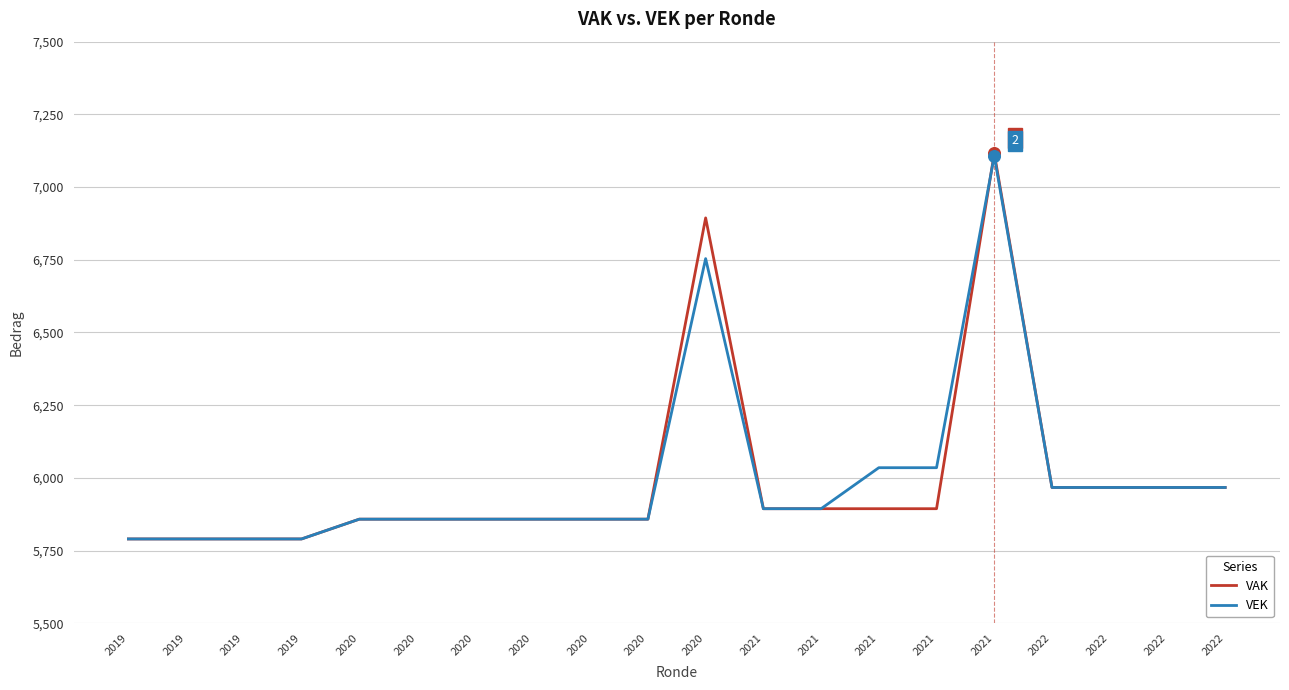

What are all the series names shown in the legend?

VAK, VEK